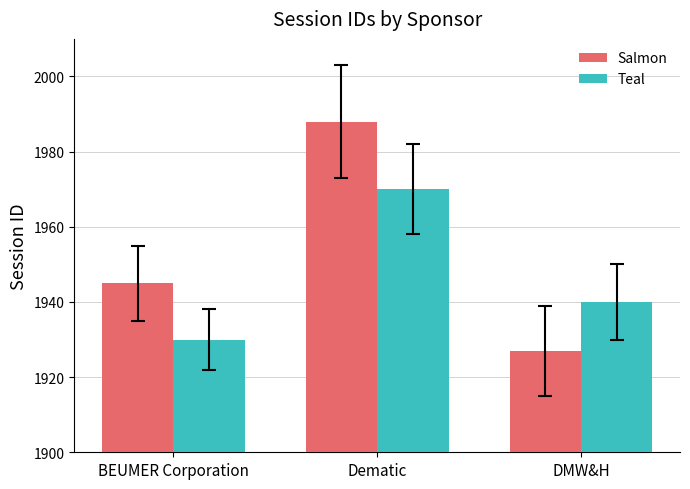

Where is Salmon nearest to the value 1957?

BEUMER Corporation